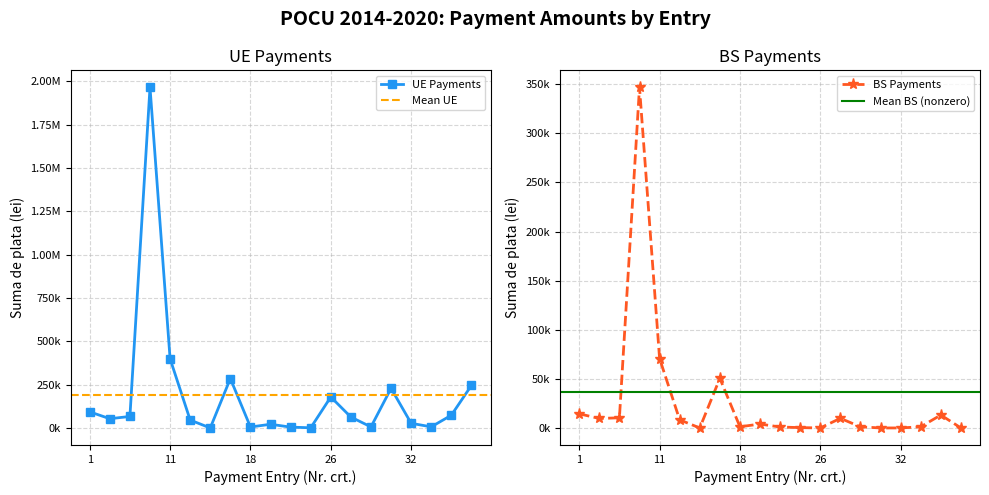

Which series has the largest total across all categories?

UE Payments